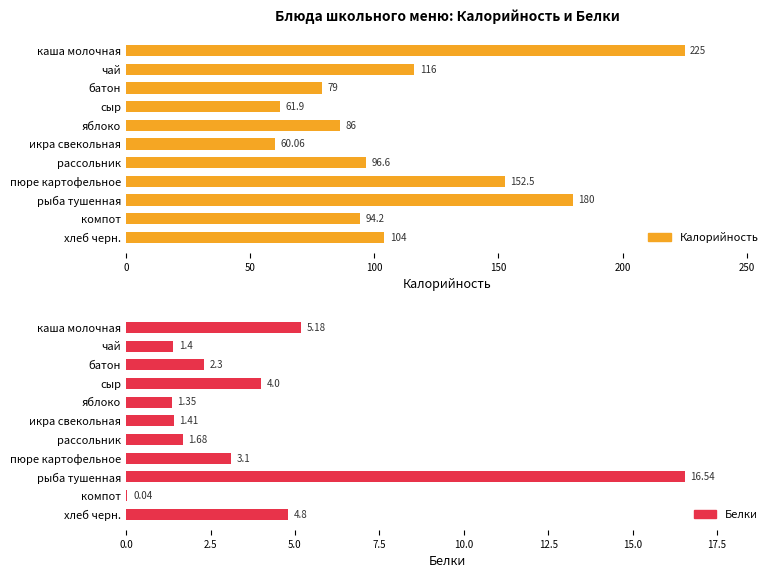

At how many categories does at least one series exceed 185?

1